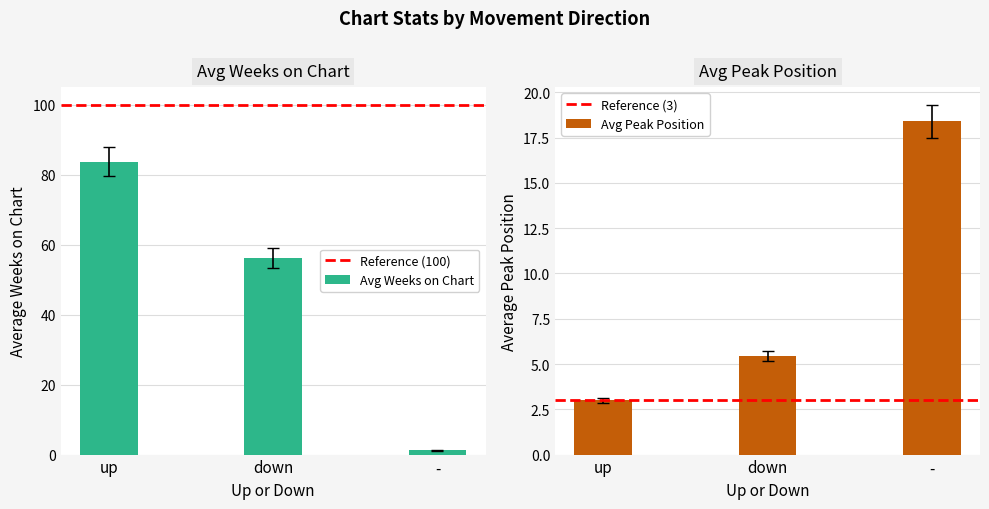

What is the maximum value for Avg Weeks on Chart?

83.7